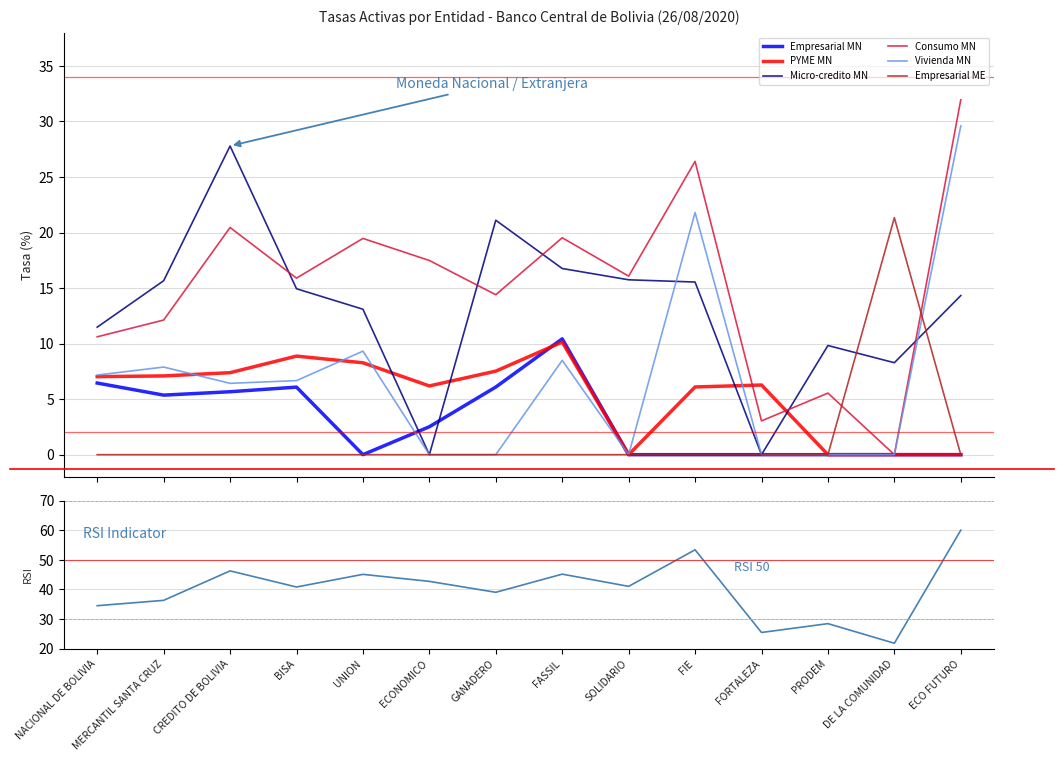

Between MERCANTIL SANTA CRUZ and ECONOMICO, which series saw the biggest shift?

Micro-credito MN